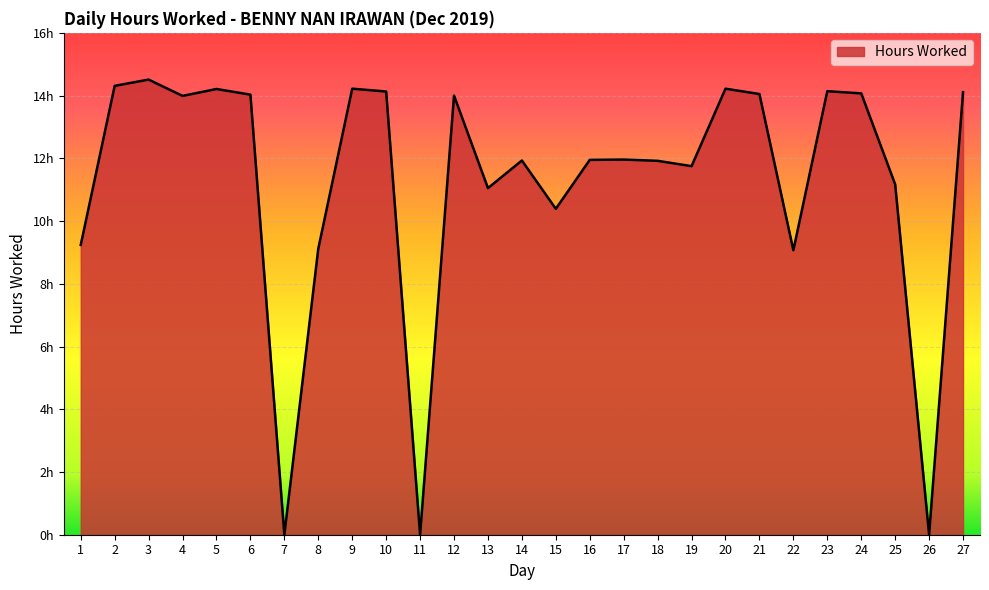

What is the ratio of the value at 13 to the value at 15?

1.1